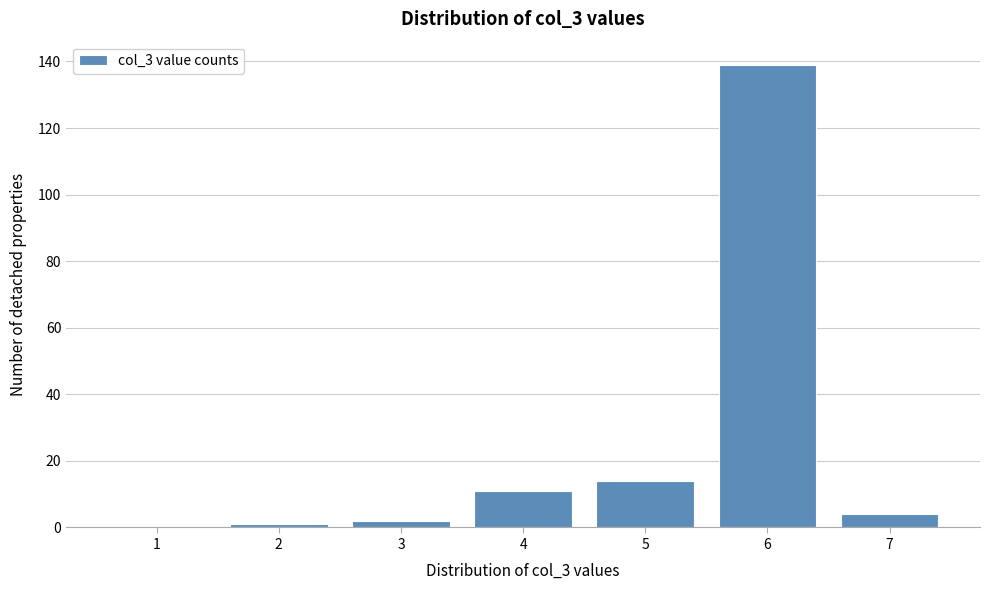

Reading left to right, extract all data points from this chart.

1=0	2=1	3=2	4=11	5=14	6=139	7=4